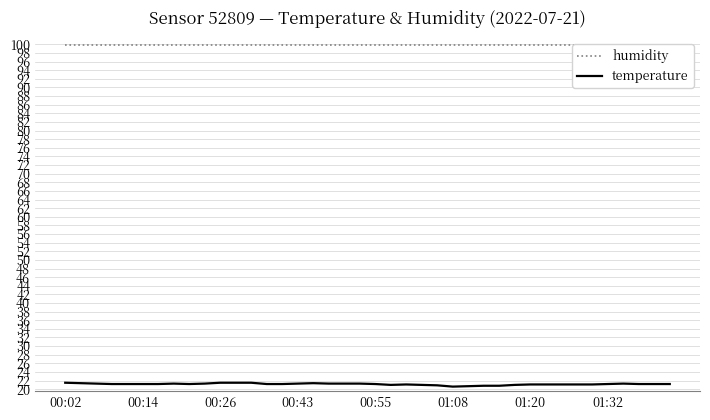

Is it true that temperature equals 27.9 at 17?

False